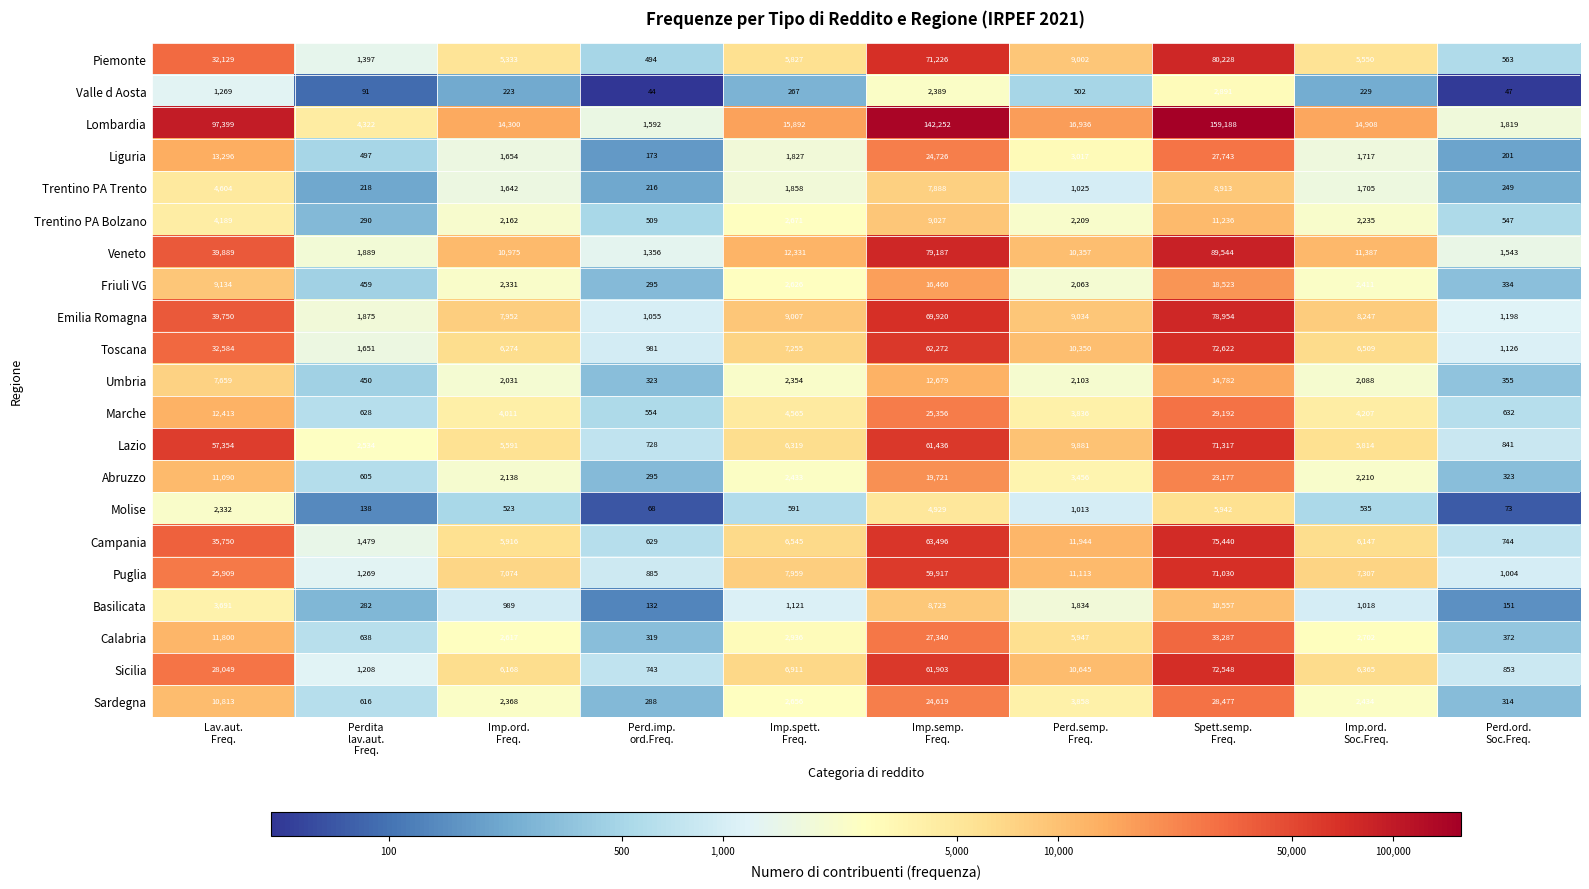

Rank the series by their maximum value, from lowest to highest.

Valle d Aosta, Molise, Trentino PA Trento, Basilicata, Trentino PA Bolzano, Umbria, Friuli VG, Abruzzo, Liguria, Sardegna, Marche, Calabria, Puglia, Lazio, Sicilia, Toscana, Campania, Emilia Romagna, Piemonte, Veneto, Lombardia